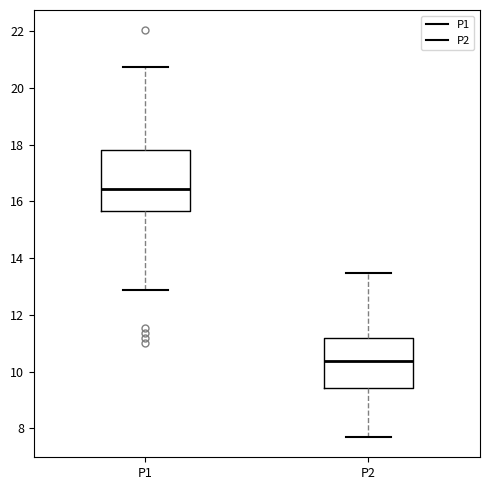

Comparing the boxes themselves (not the whiskers), which one is the tallest?

P1